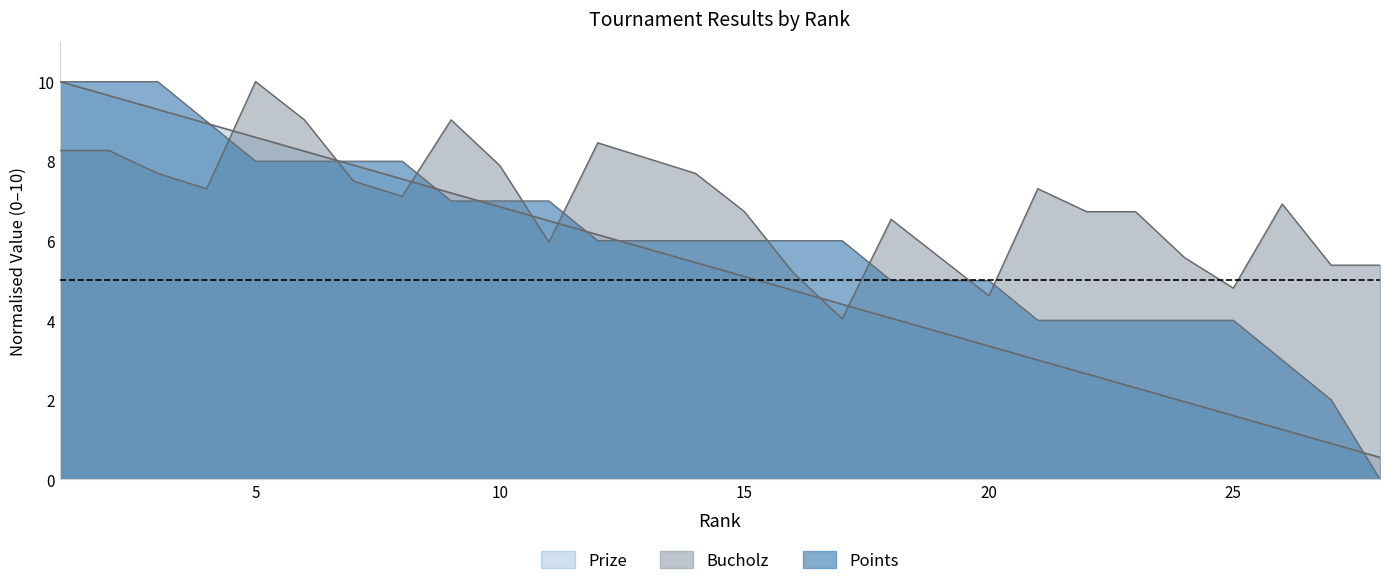

Which category has the highest value in the Bucholz series?

5